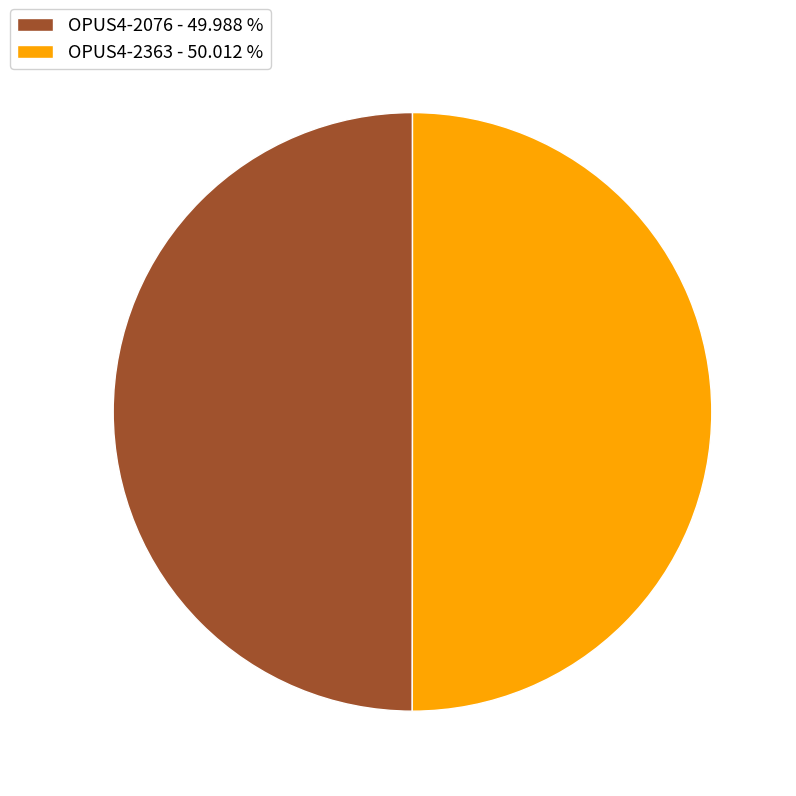

Approximately how many times larger is the value at OPUS4-2363 - 50.012 % compared to OPUS4-2076 - 49.988 %?

1.0